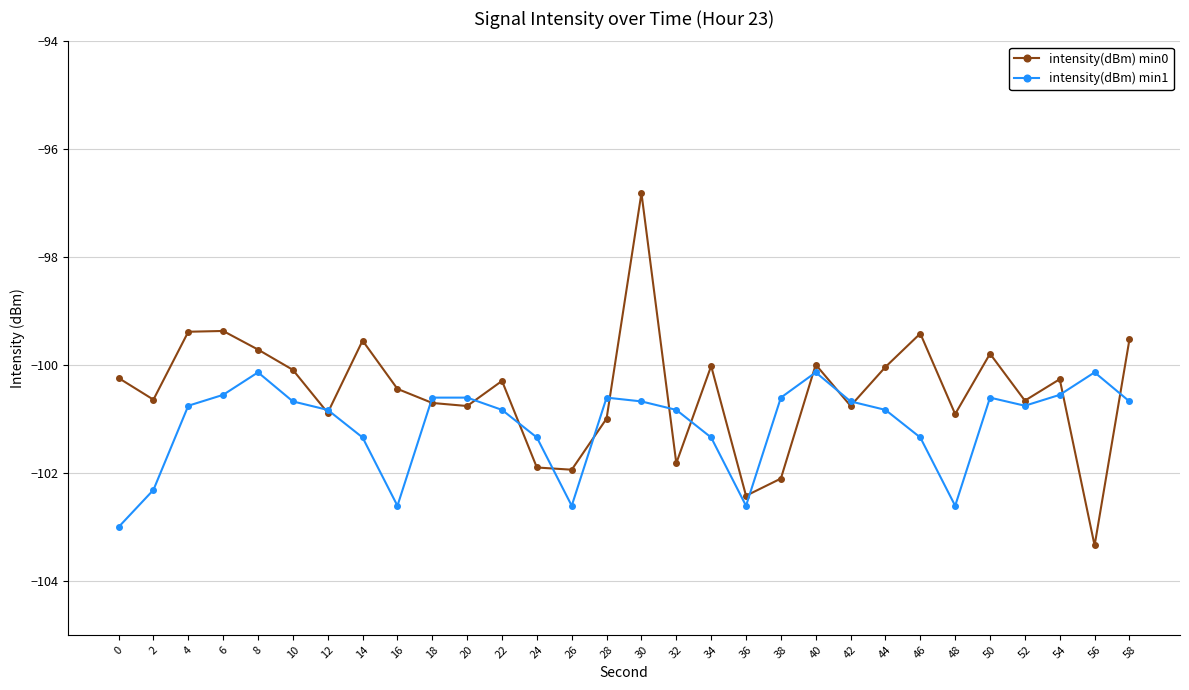

Does the chart have visible grid lines?

Yes